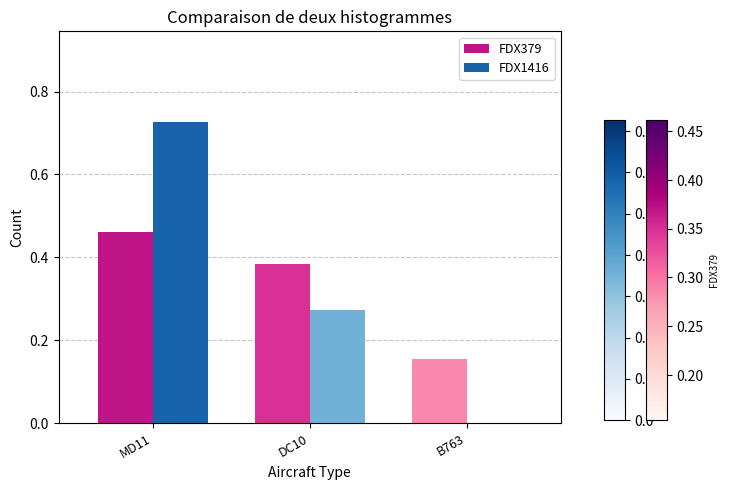

How many FDX379 values are between 0 and 1?

3